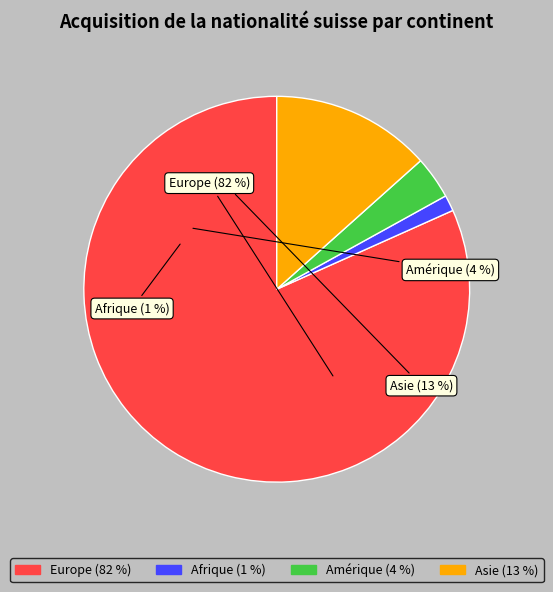

What percentage is the Europe slice, to the nearest percent?

82%